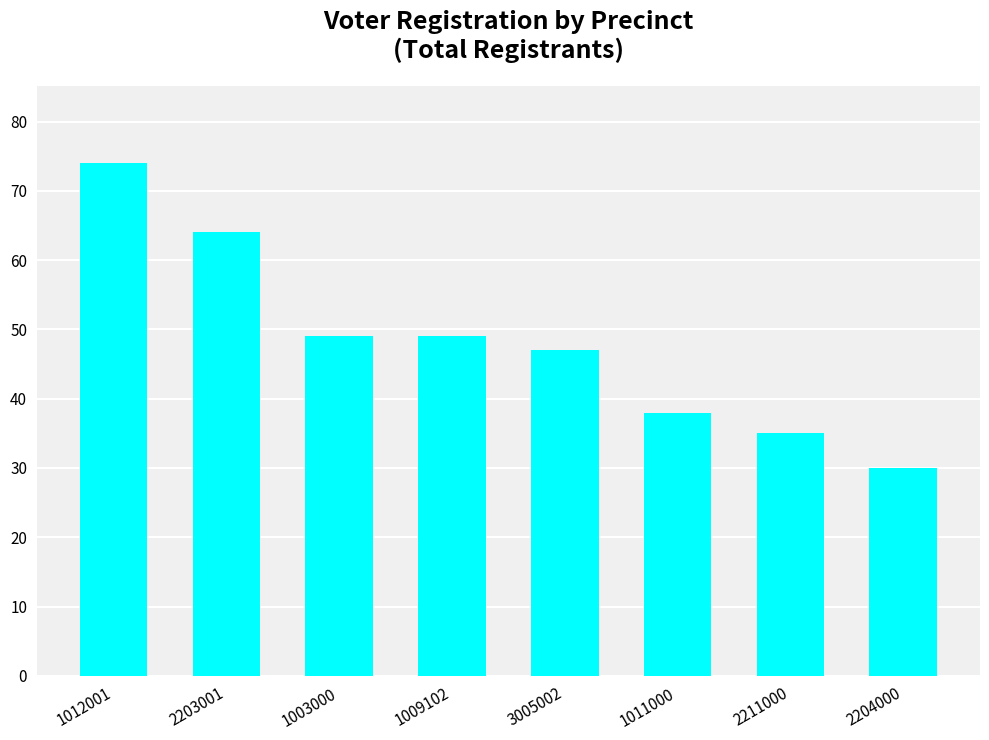

Which category has the highest value across all series?

1012001